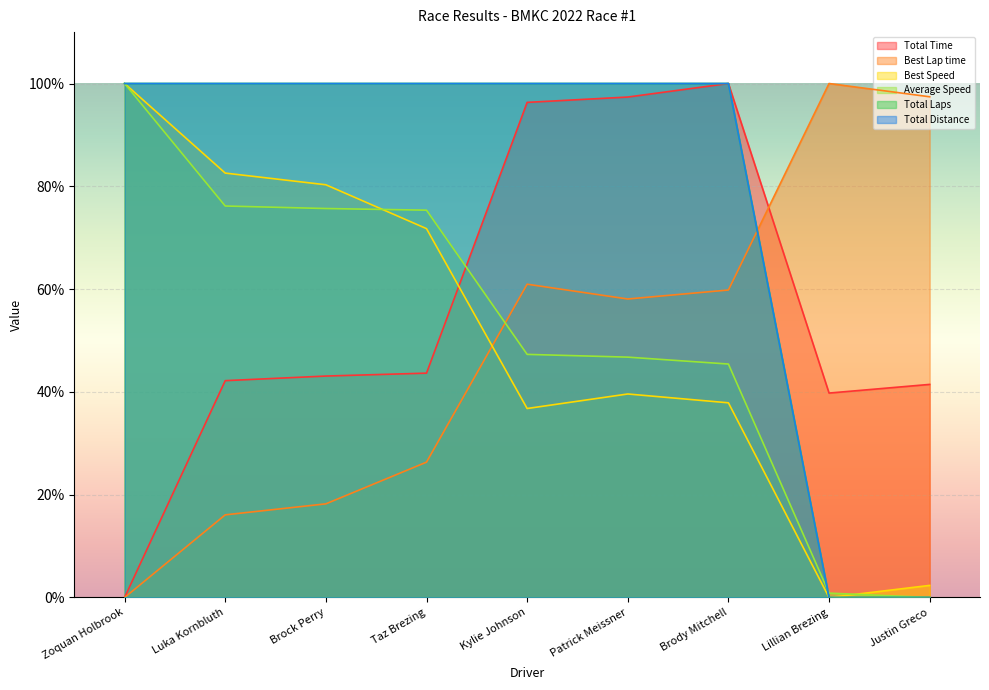

Does the chart display data point markers on the line(s)?

No